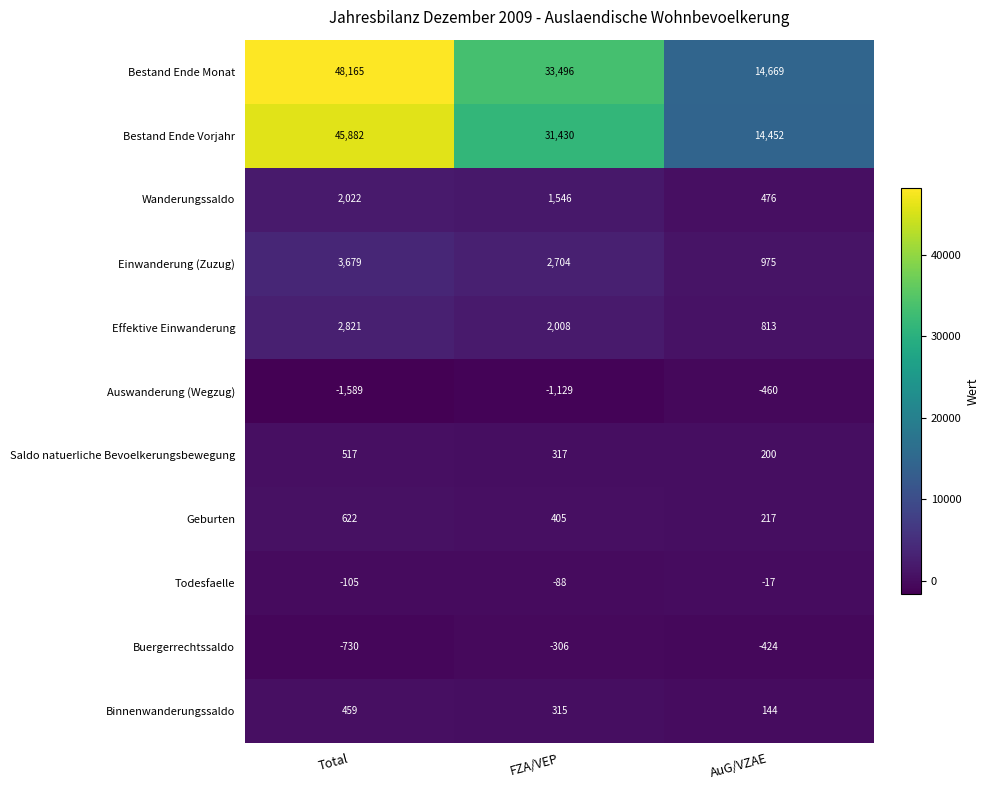

Count the Buergerrechtssaldo values in the range -730 to -306.

3